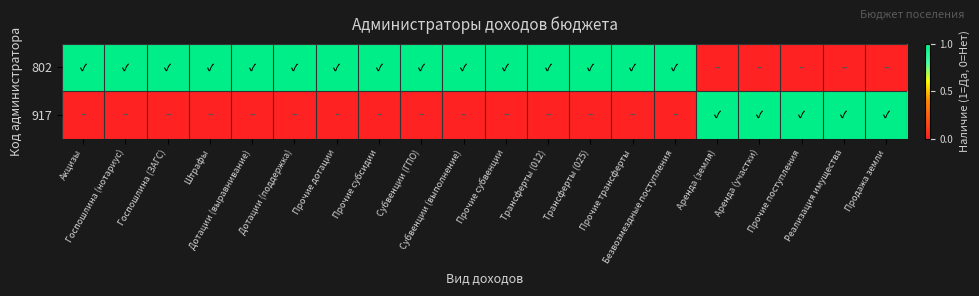

Reading left to right, list all the values displayed in this chart.

802: Акцизы=1	Госпошлина (нотариус)=1	Госпошлина (ЗАГС)=1	Штрафы=1	Дотации (выравнивание)=1	Дотации (поддержка)=1	Прочие дотации=1	Прочие субсидии=1	Субвенции (ГПО)=1	Субвенции (выполнение)=1	Прочие субвенции=1	Трансферты (012)=1	Трансферты (025)=1	Прочие трансферты=1	Безвозмездные поступления=1	Аренда (земля)=0	Аренда (участки)=0	Прочие поступления=0	Реализация имущества=0	Продажа земли=0
917: Акцизы=0	Госпошлина (нотариус)=0	Госпошлина (ЗАГС)=0	Штрафы=0	Дотации (выравнивание)=0	Дотации (поддержка)=0	Прочие дотации=0	Прочие субсидии=0	Субвенции (ГПО)=0	Субвенции (выполнение)=0	Прочие субвенции=0	Трансферты (012)=0	Трансферты (025)=0	Прочие трансферты=0	Безвозмездные поступления=0	Аренда (земля)=1	Аренда (участки)=1	Прочие поступления=1	Реализация имущества=1	Продажа земли=1